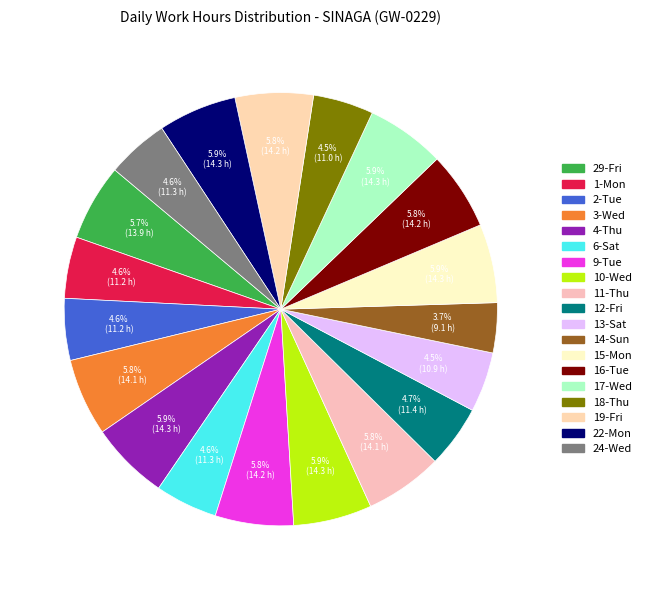

To the nearest percent, what portion does 10-Wed represent?

6%